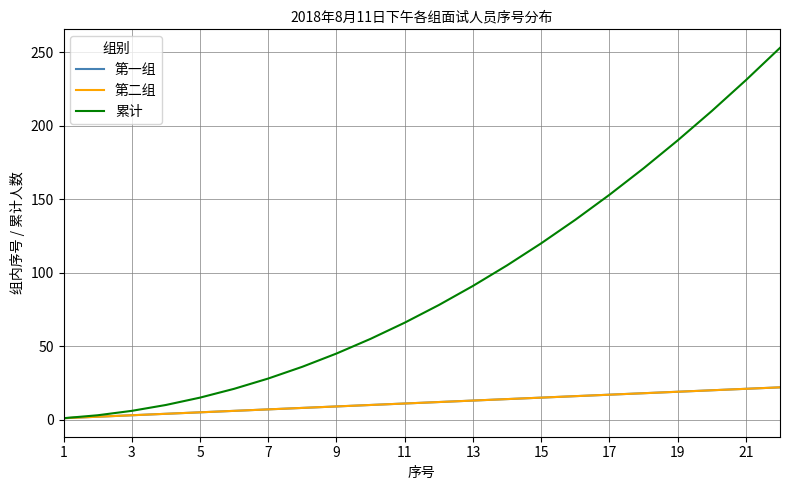

True or false: 累计 and 第二组 cross at least once.

False